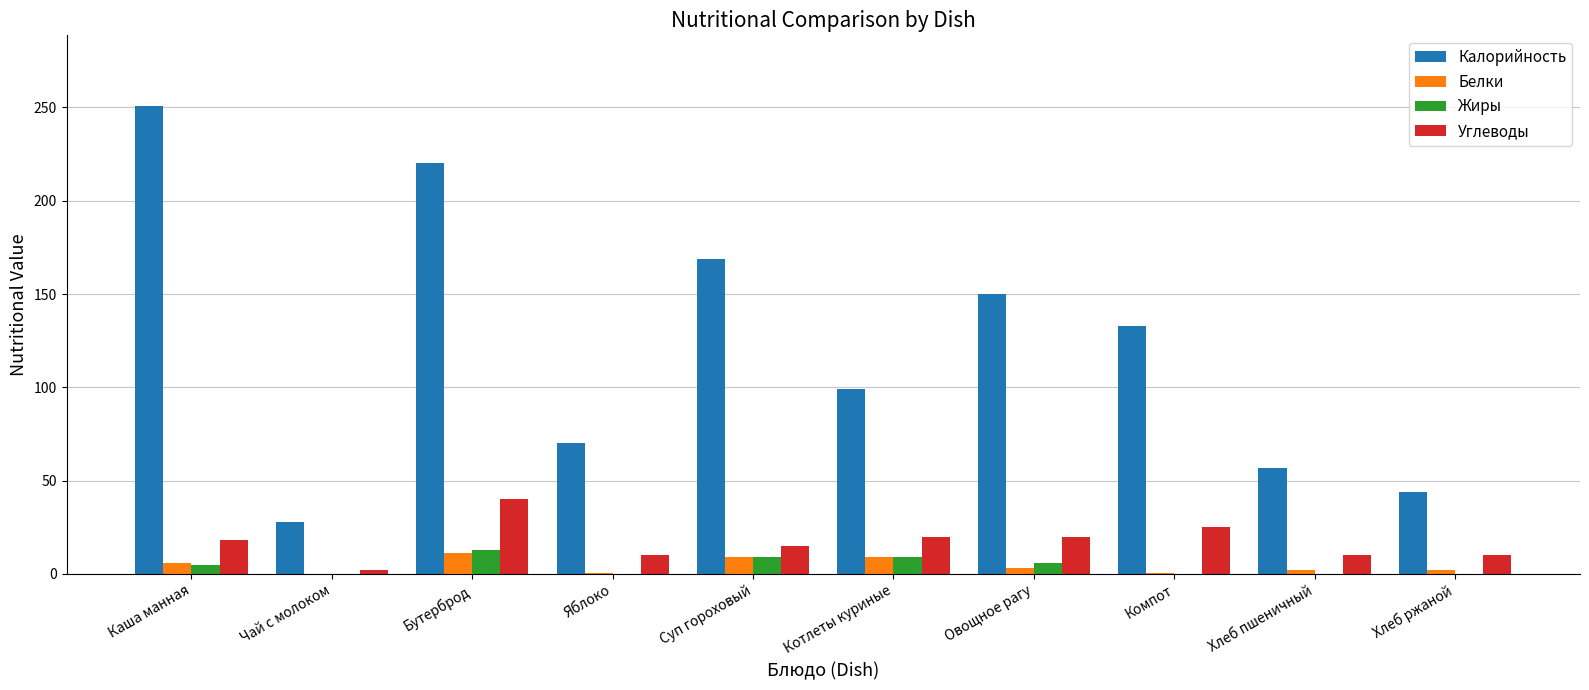

How many groups of bars are there?

10